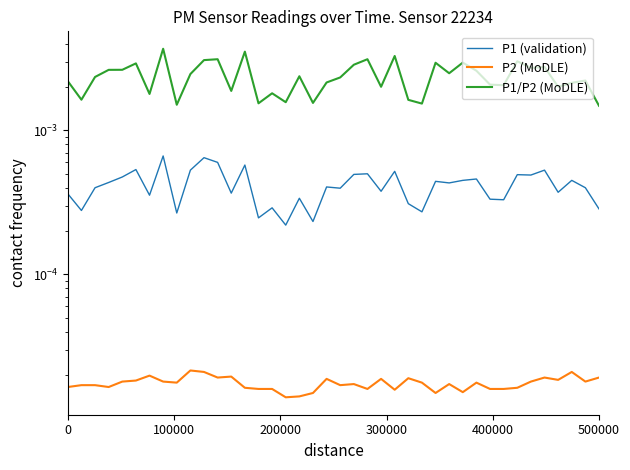

True or false: P1/P2 (MoDLE) and P2 (MoDLE) intersect in this chart.

False